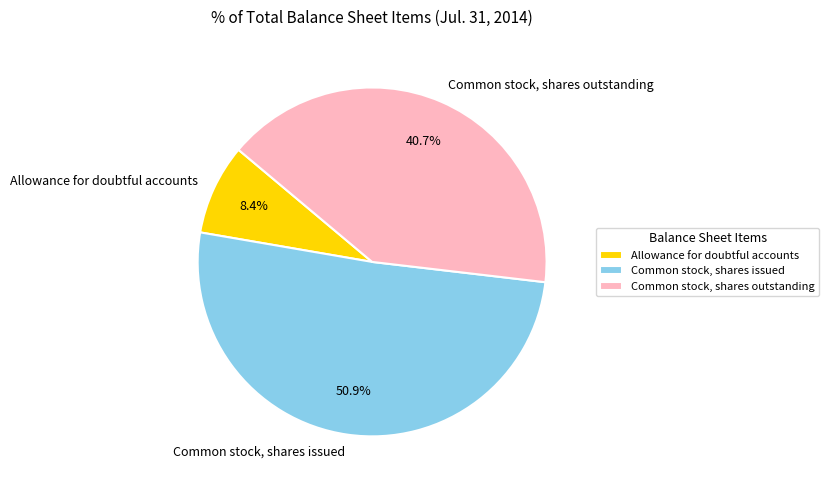

How many slices are in this pie chart?

3